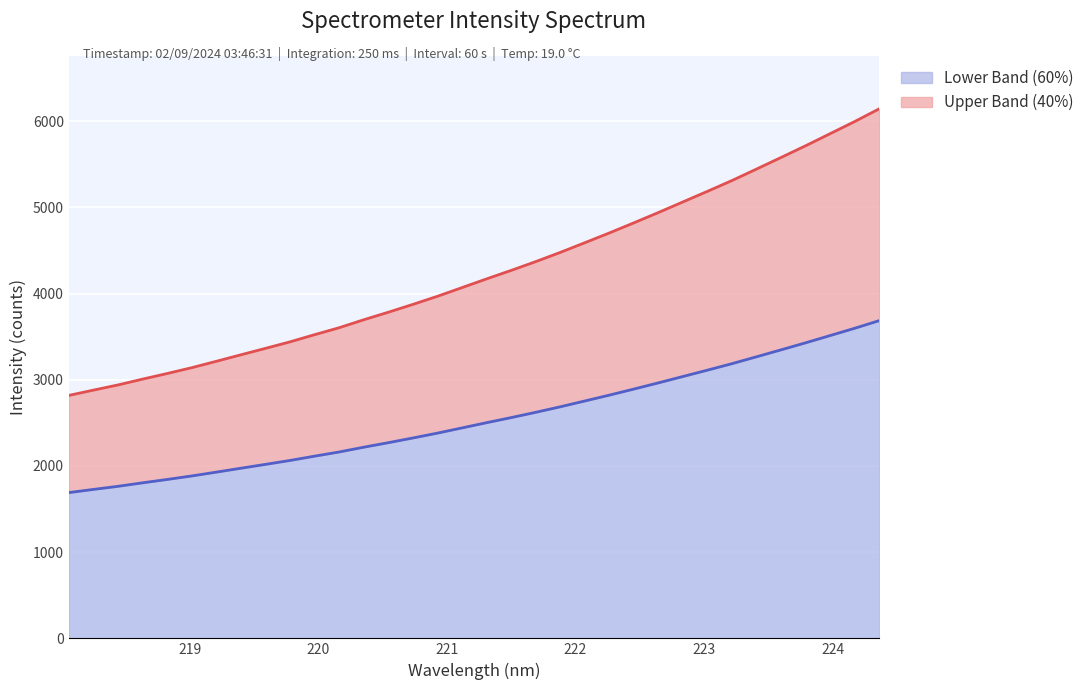

What position from the right is 218.442?

32